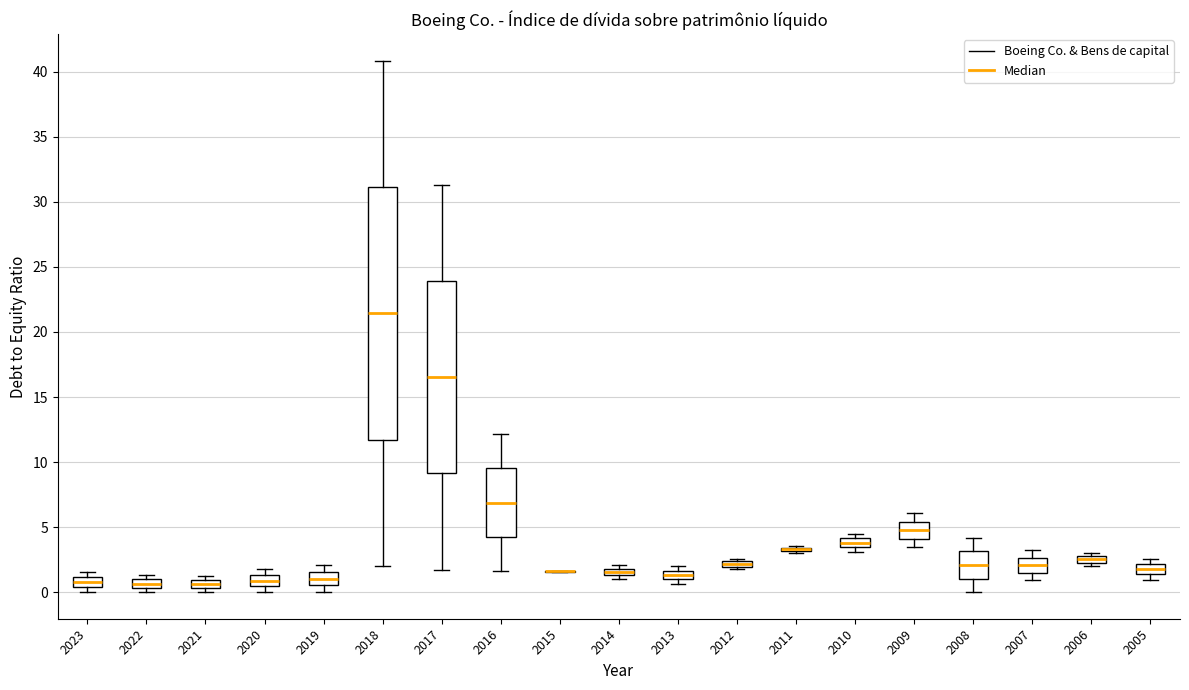

Which box is the tallest, from its lower edge to its upper edge?

2018